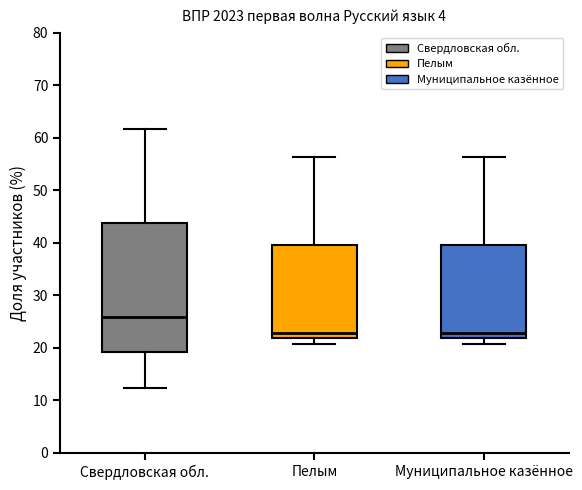

Where does the upper whisker of the box for Свердловская обл. end on the y-axis? The values are not printed on the chart, so give them approximately, as read against the axis.

62